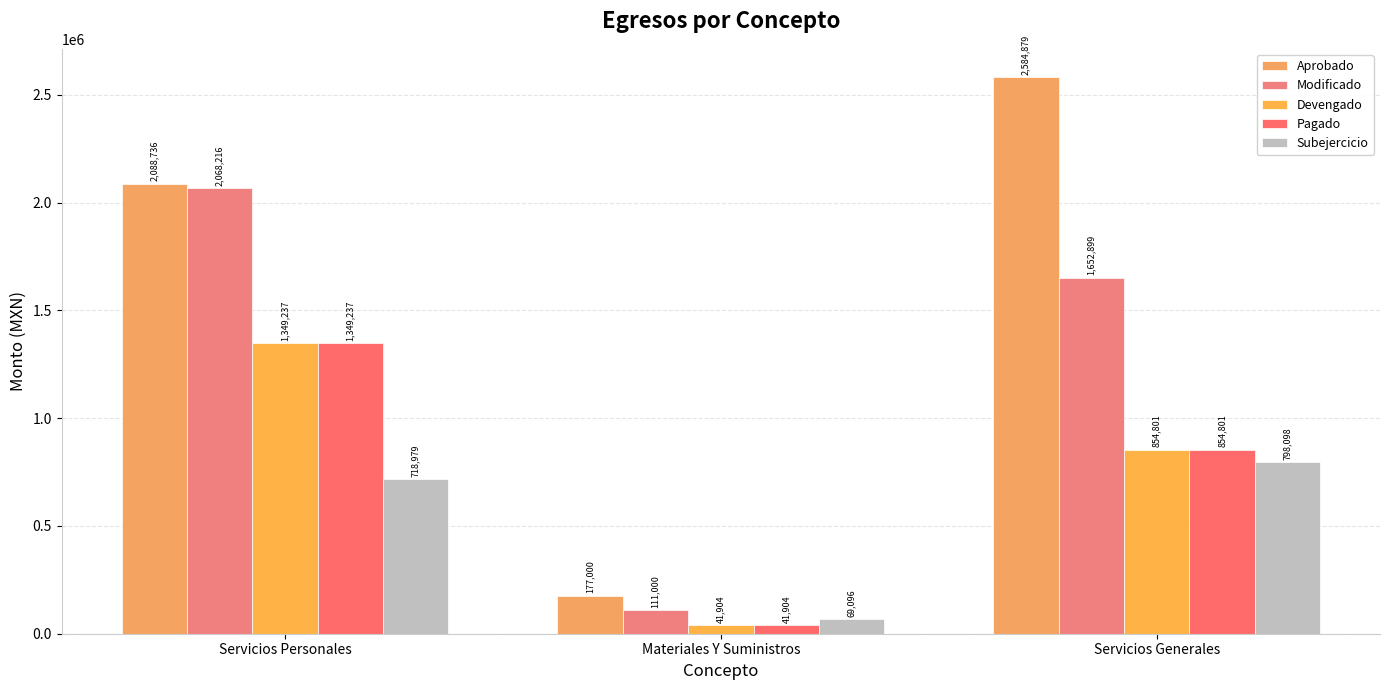

How many series are shown in this chart?

5